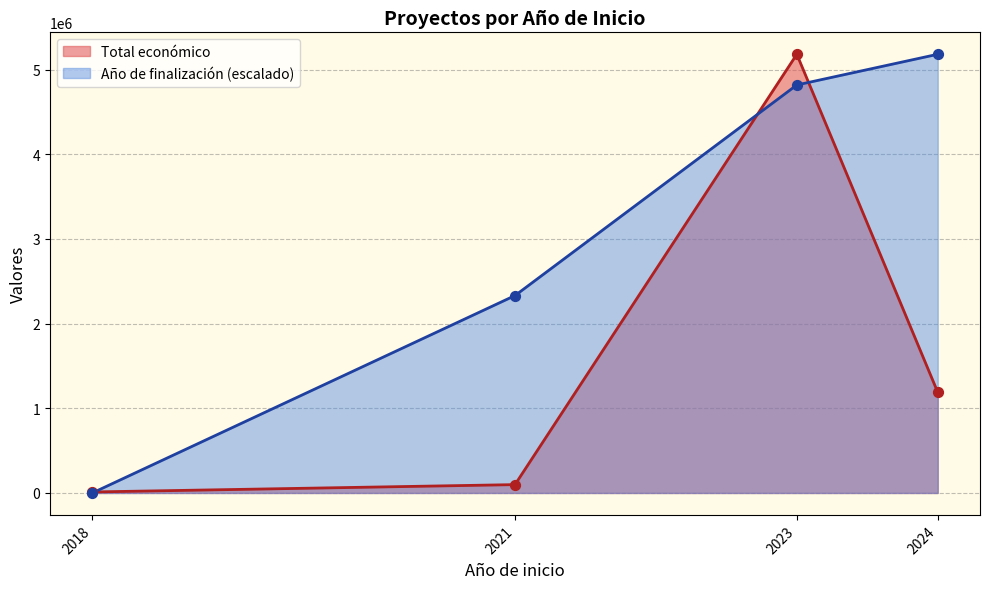

What is the total value across all series at 2018?

11809.0